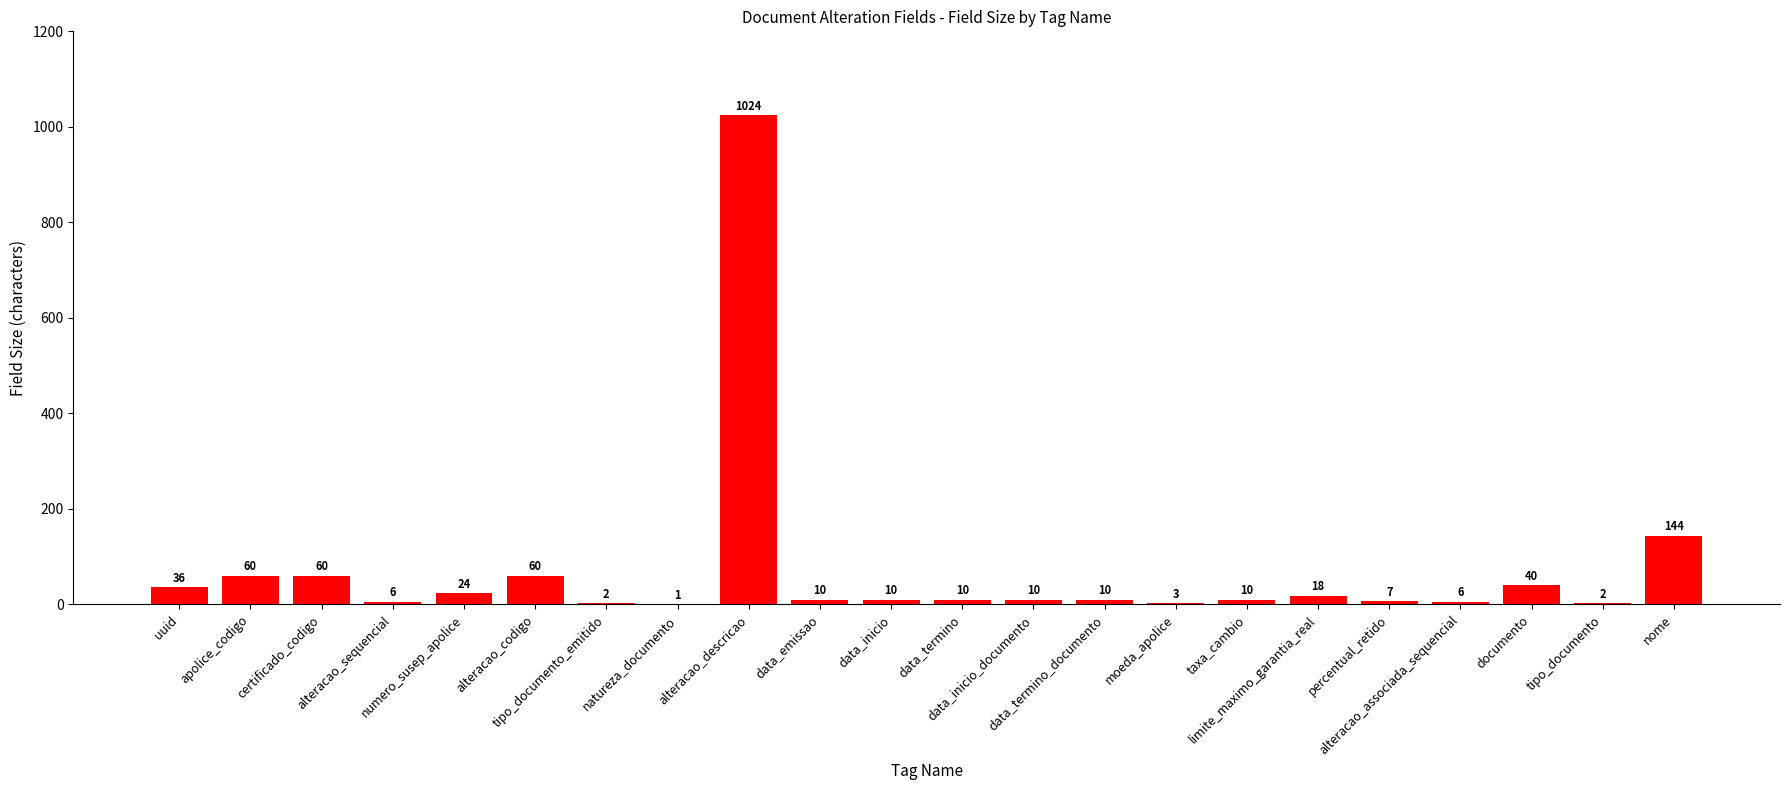

The value at percentual_retido is 7. True or false?

True